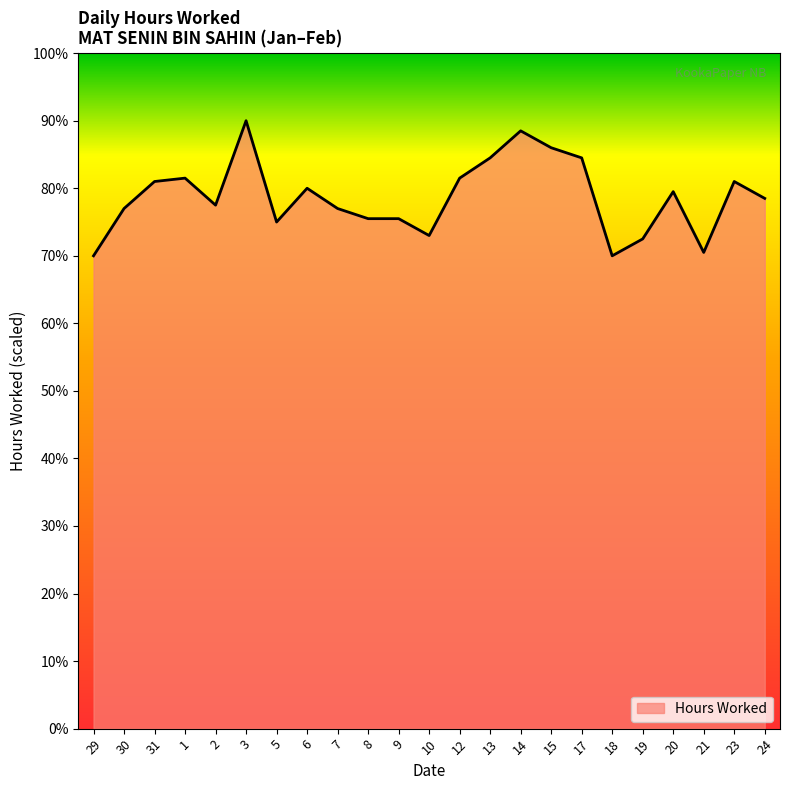

Reading left to right, transcribe all the data shown in this chart.

29=70.0	30=77.0	31=81.0	1=81.5	2=77.5	3=90.0	5=75.0	6=80.0	7=77.0	8=75.5	9=75.5	10=73.0	12=81.5	13=84.5	14=88.5	15=86.0	17=84.5	18=70.0	19=72.5	20=79.5	21=70.5	23=81.0	24=78.5